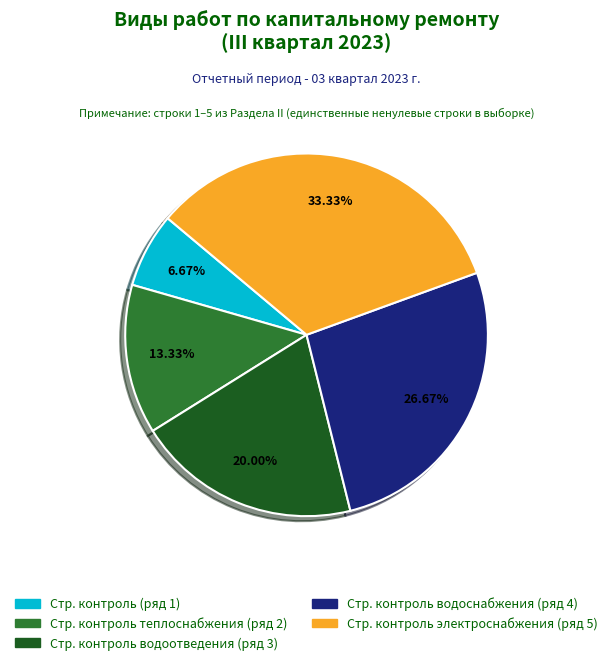

Which slice is the smallest?

Стр. контроль (ряд 1)